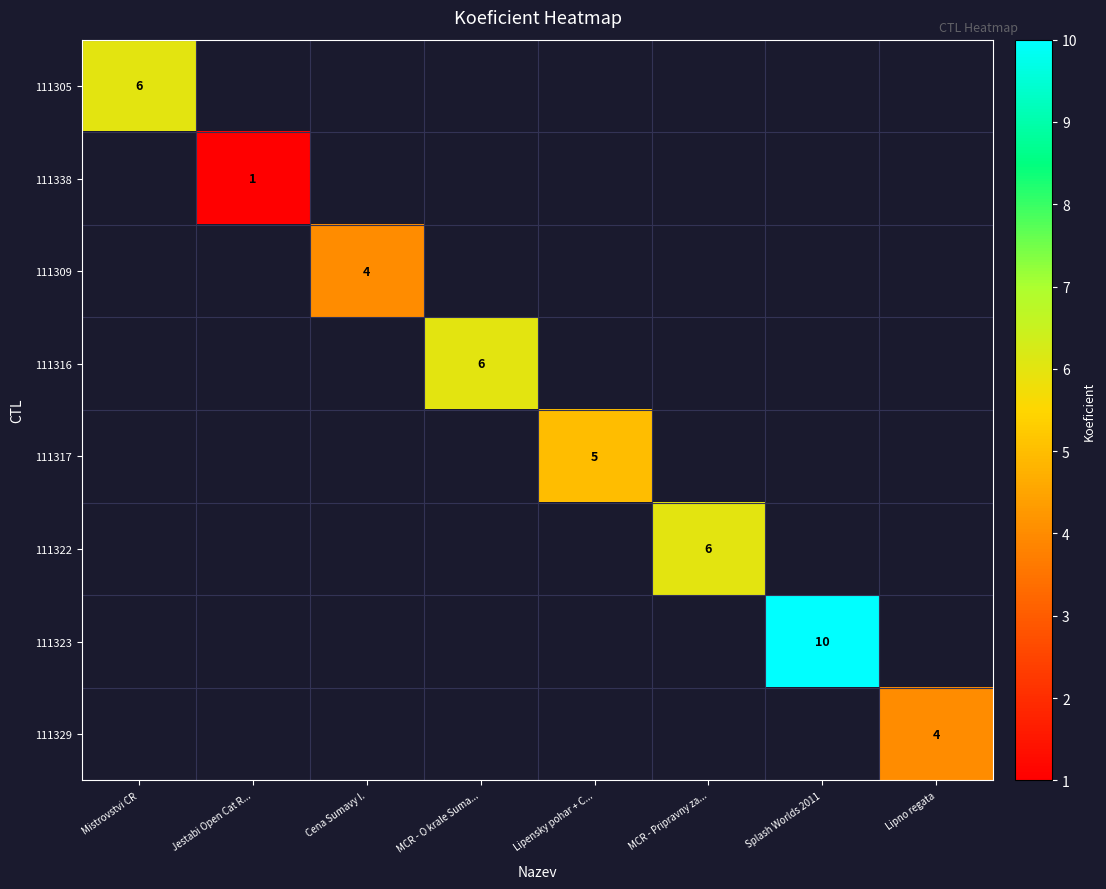

The value of 111323 at Splash Worlds 2011 is 6. True or false?

False